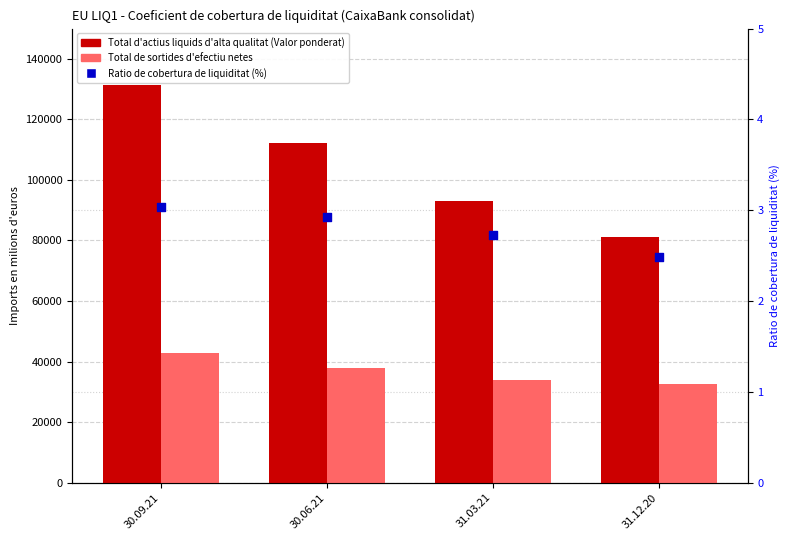

Is the value of Total d'actius liquids d'alta qualitat (Valor ponderat) at 30.06.21 greater than the value of Ratio de cobertura de liquiditat (%) at 30.06.21?

Yes